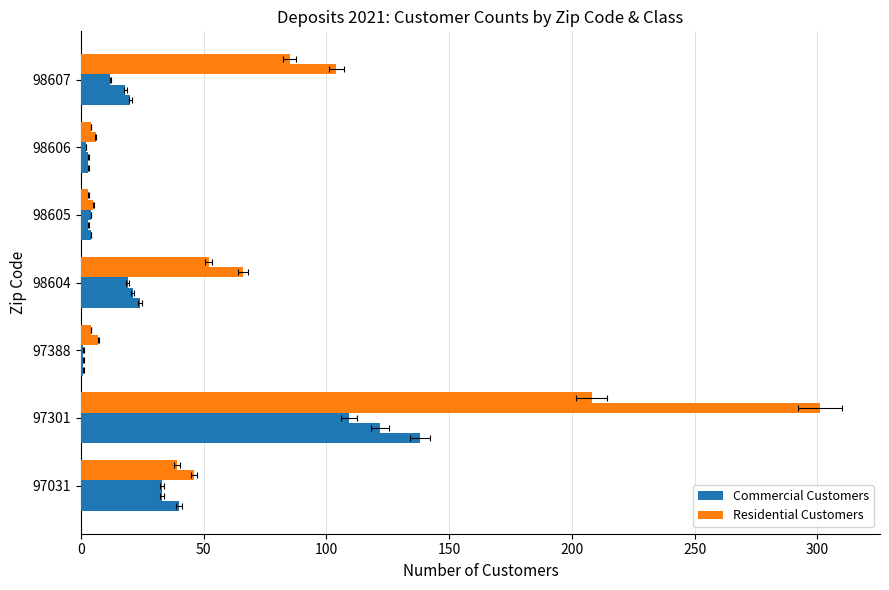

What is the difference between the second highest and minimum values in the Jan_Commercial series?

39